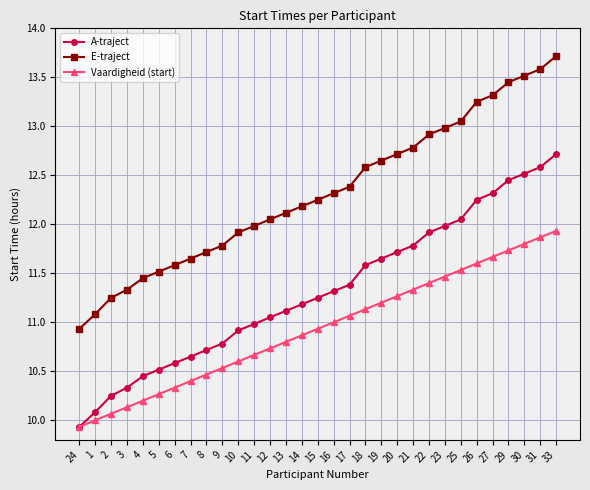

What is the maximum value for E-traject?

13.7